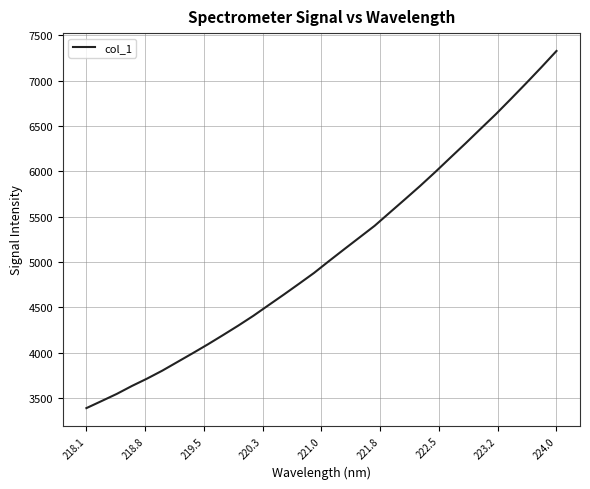

What is the difference between the maximum and minimum values?

3937.1